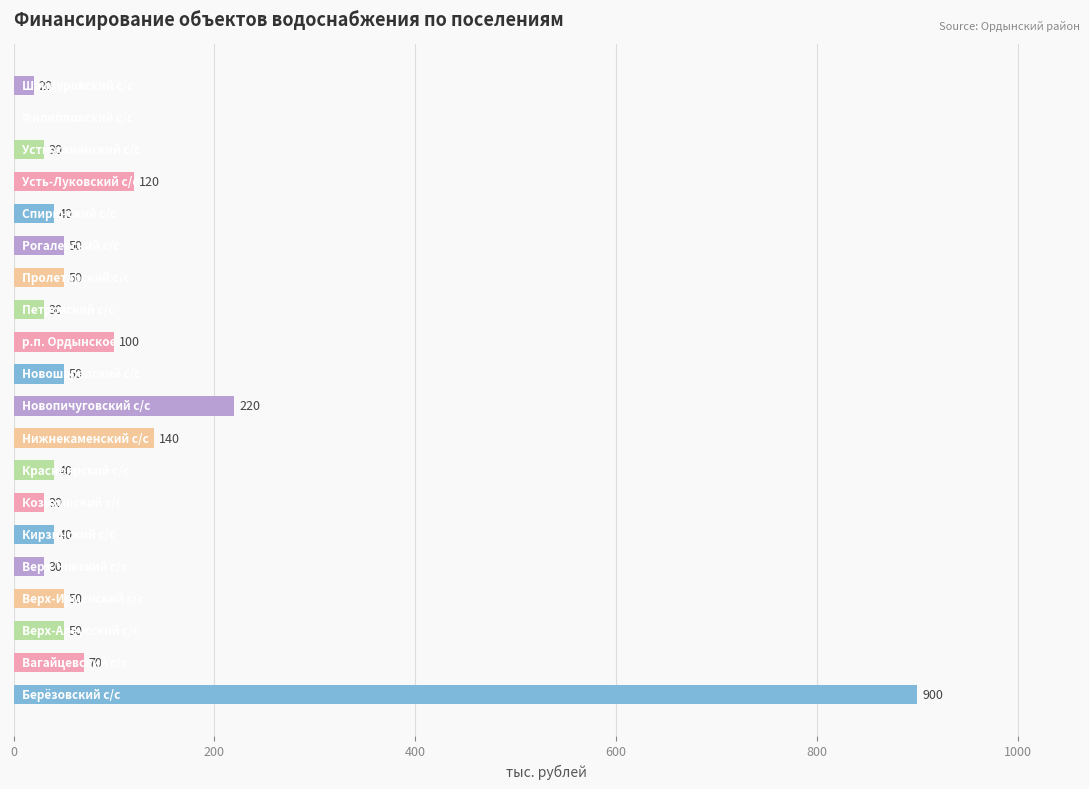

What is the greatest value displayed?

900